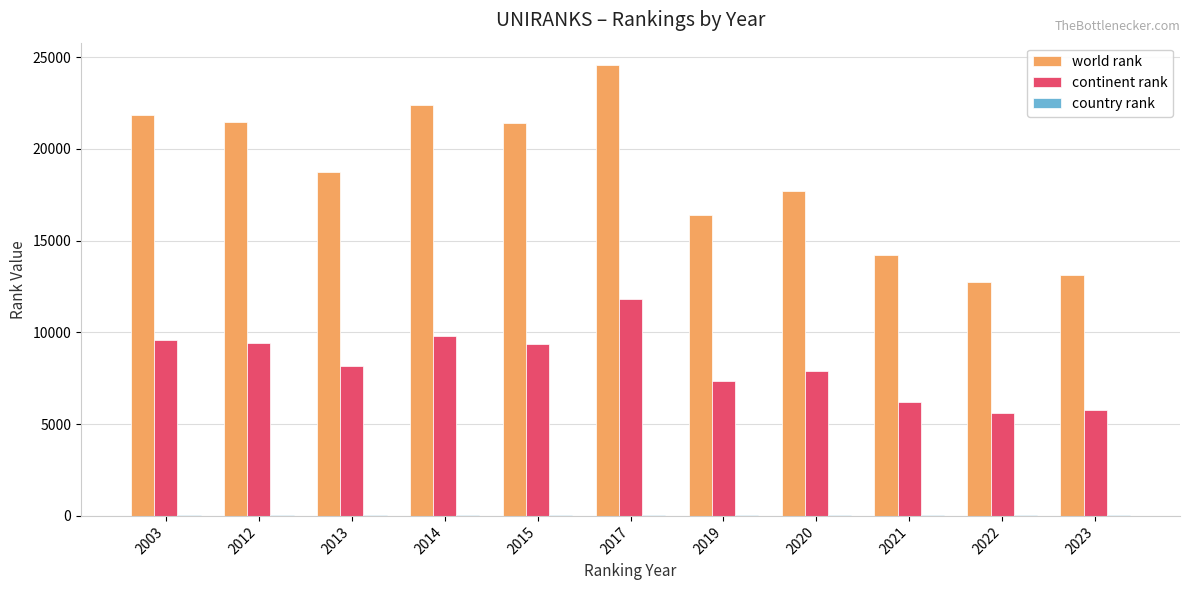

Which series has the largest range (max minus min)?

world rank